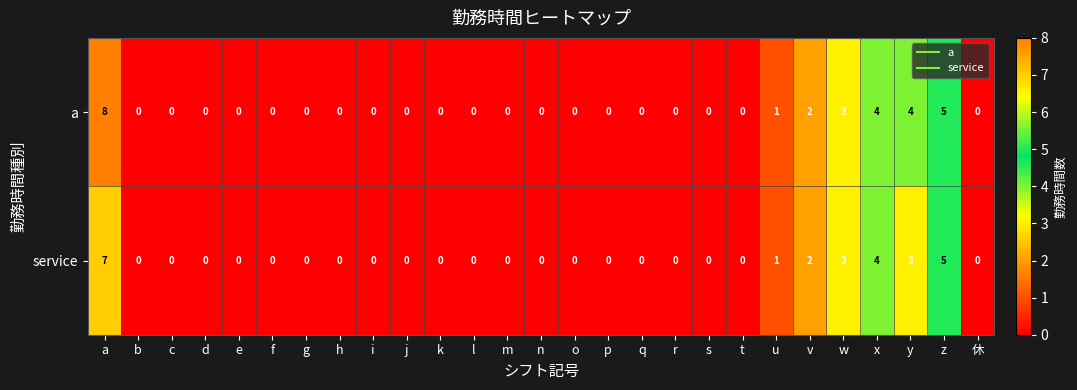

True or false: service has a value of 4 at x.

True